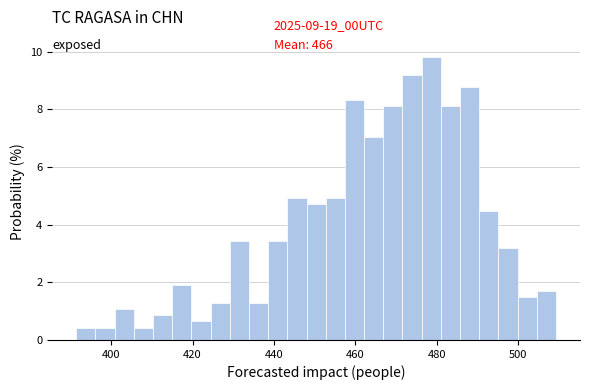

Read against the x-axis, roughly where is the centre of the tallest bar?

478